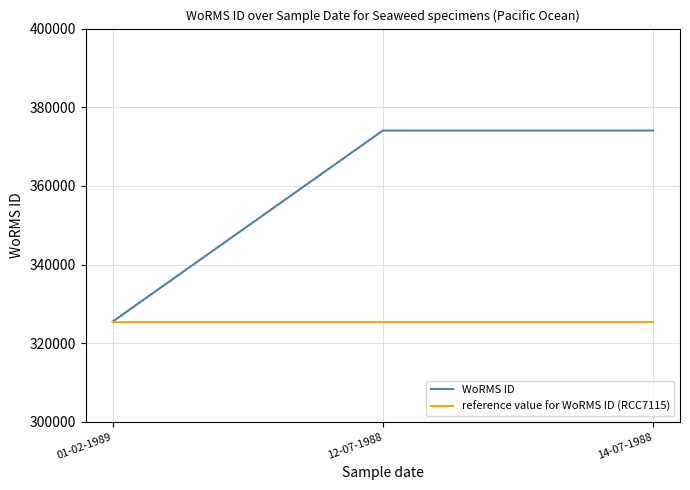

The reference value for WoRMS ID (RCC7115) series shows 221914 at 14-07-1988. True or false?

False